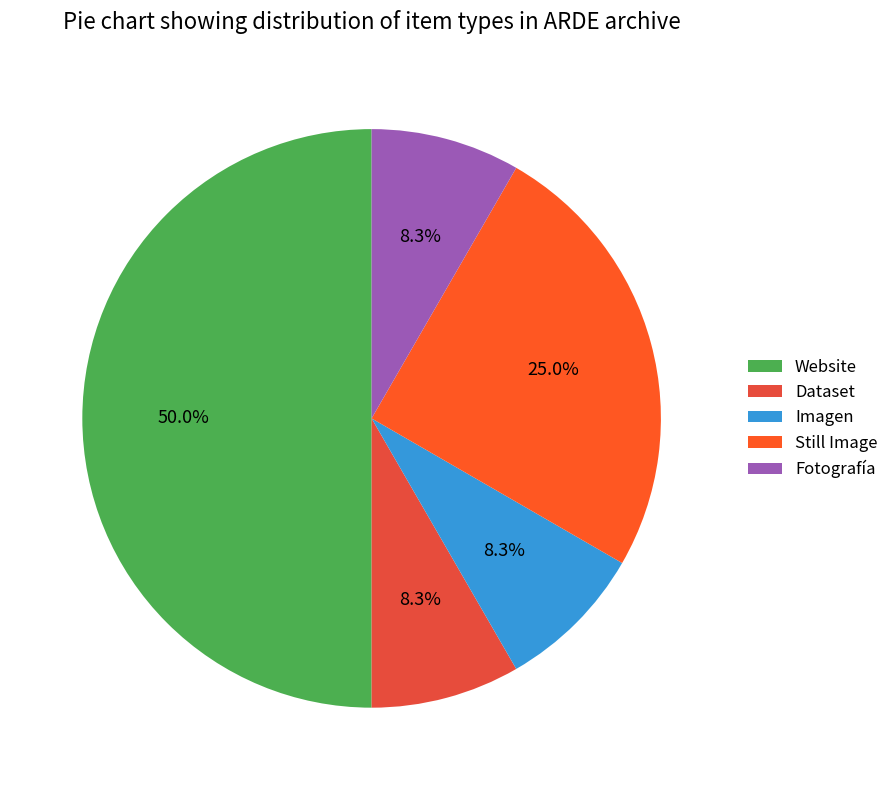

Is there a majority slice in this chart?

No